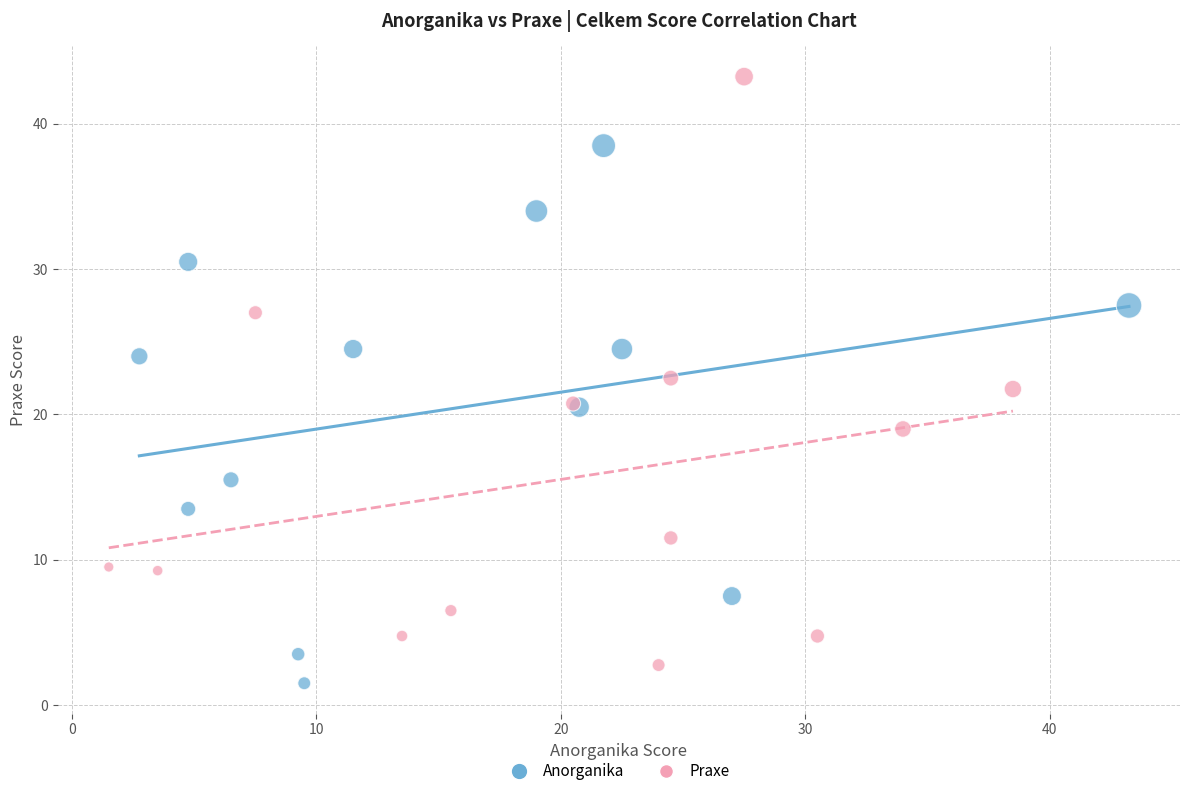

Which series has the largest Y range (max minus min)?

Praxe